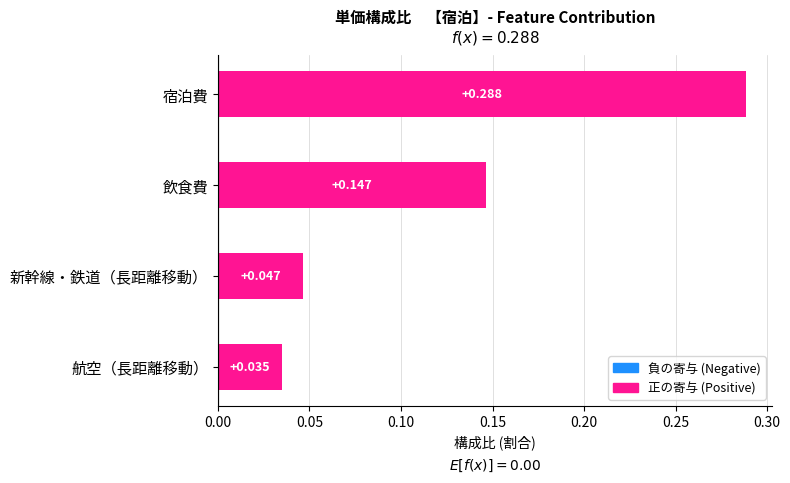

List the labels in order of value, smallest first.

航空（長距離移動）, 新幹線・鉄道（長距離移動）, 飲食費, 宿泊費